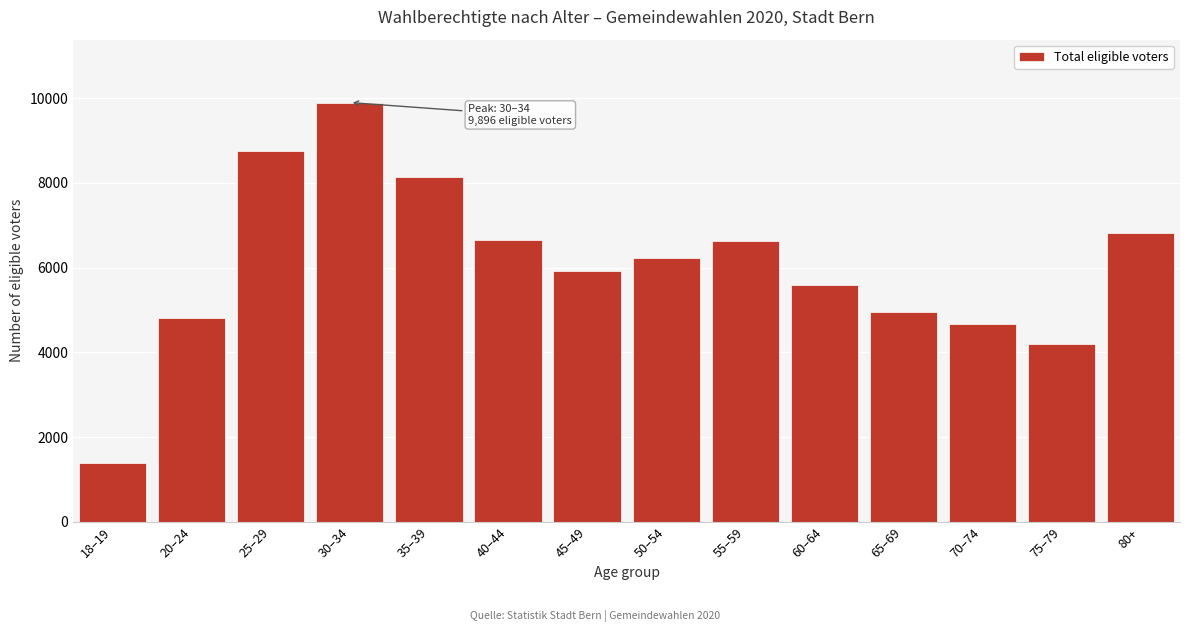

What is the label of the 7th bar from the right?

50–54